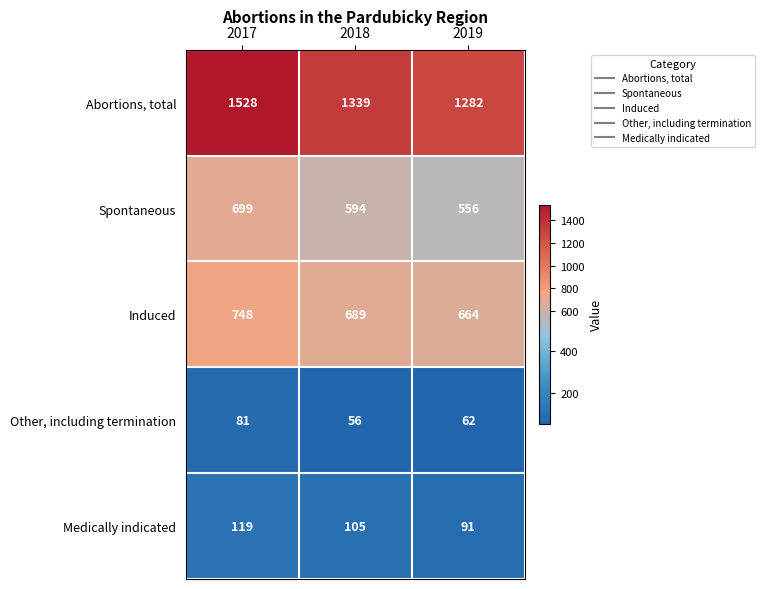

Which series has the largest range (max minus min)?

Abortions, total